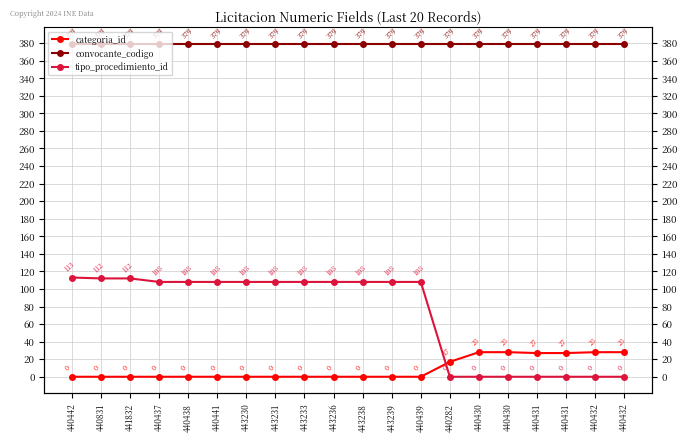

What is the label of the 11th point from the left?

443238